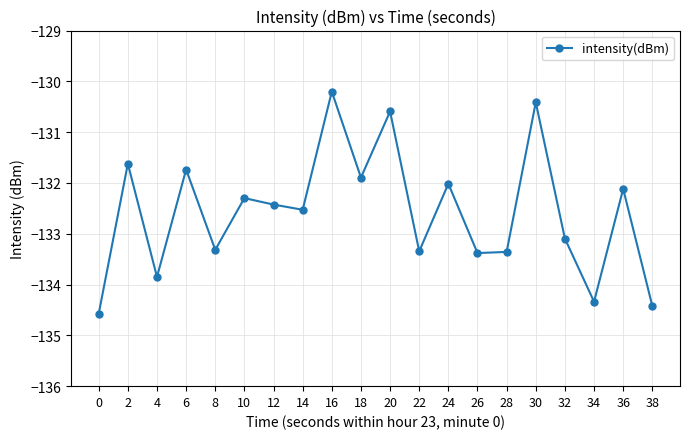

What is the value of the 6th point from the left?

-132.3